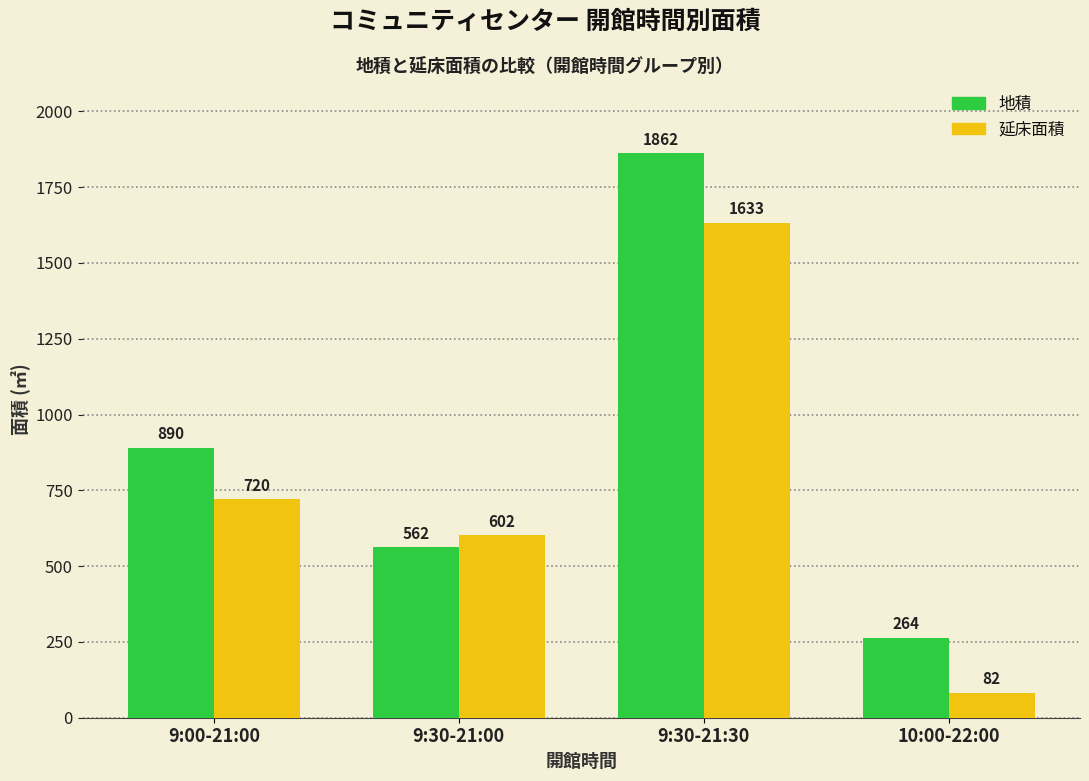

Reading right to left, transcribe all the data shown in this chart.

地積: 10:00-22:00=264	9:30-21:30=1862	9:30-21:00=562	9:00-21:00=890
延床面積: 10:00-22:00=82	9:30-21:30=1633	9:30-21:00=602	9:00-21:00=720